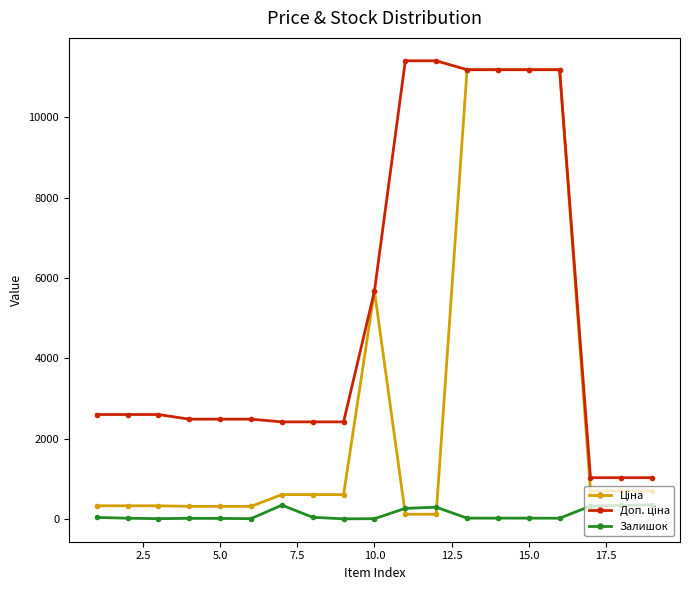

True or false: Залишок has more than 2 interior local peaks.

True